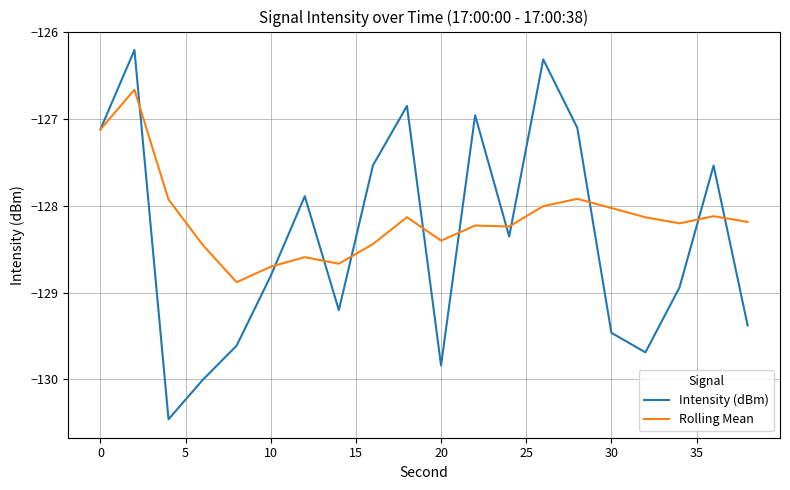

Which series has the widest spread of values?

Intensity (dBm)